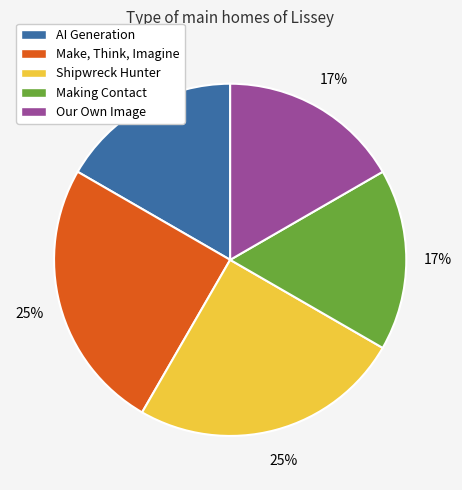

Which has a higher value, Making Contact or Make, Think, Imagine?

Make, Think, Imagine